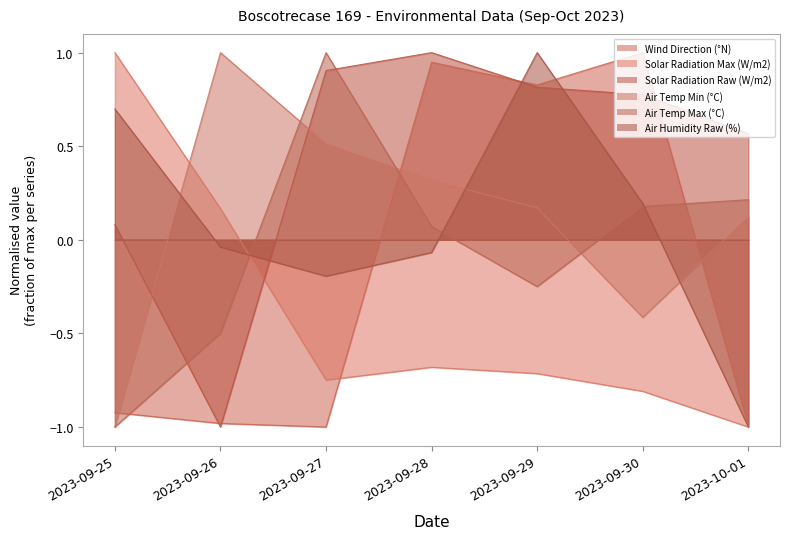

After their last crossing, which series has the higher values: Wind Direction (°N) or Air Humidity Raw (%)?

Wind Direction (°N)